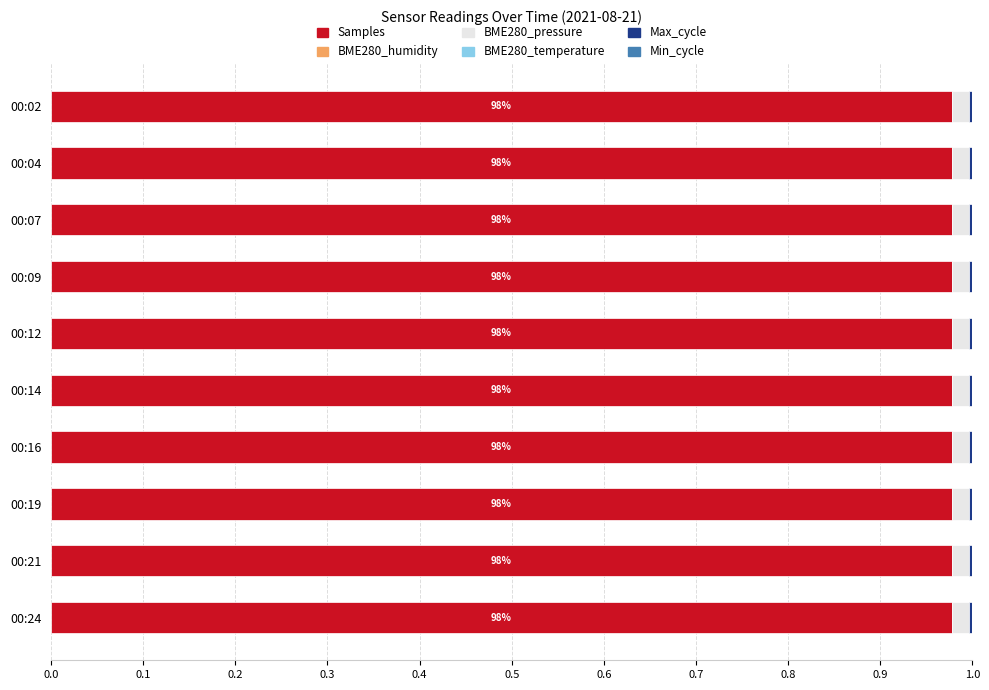

Is it true that Samples equals 0.4 at 00:16?

False